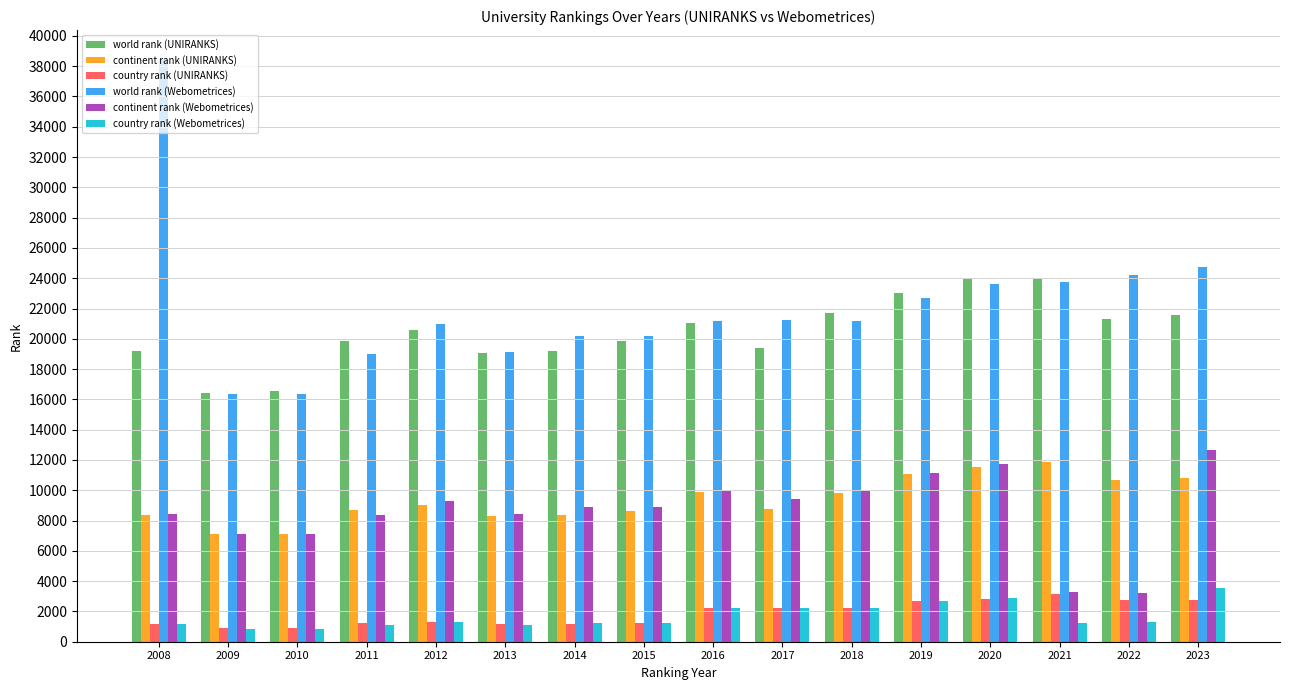

Where does the country rank (Webometrices) series first go above 1287?

2012